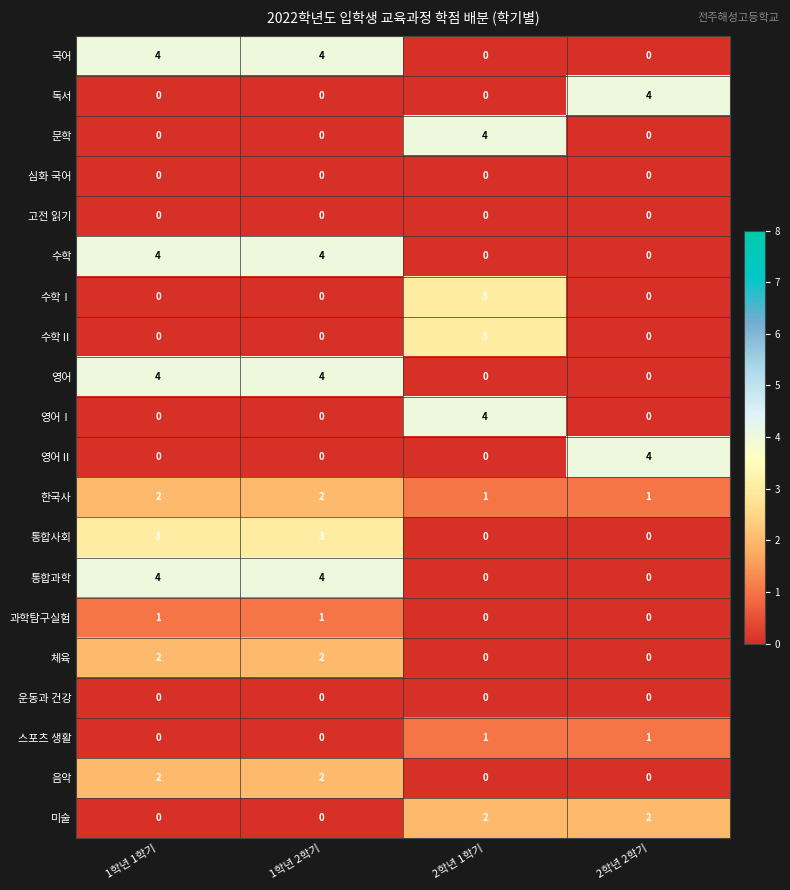

True or false: 스포츠 생활 has a value of 0 at 2학년 2학기.

False